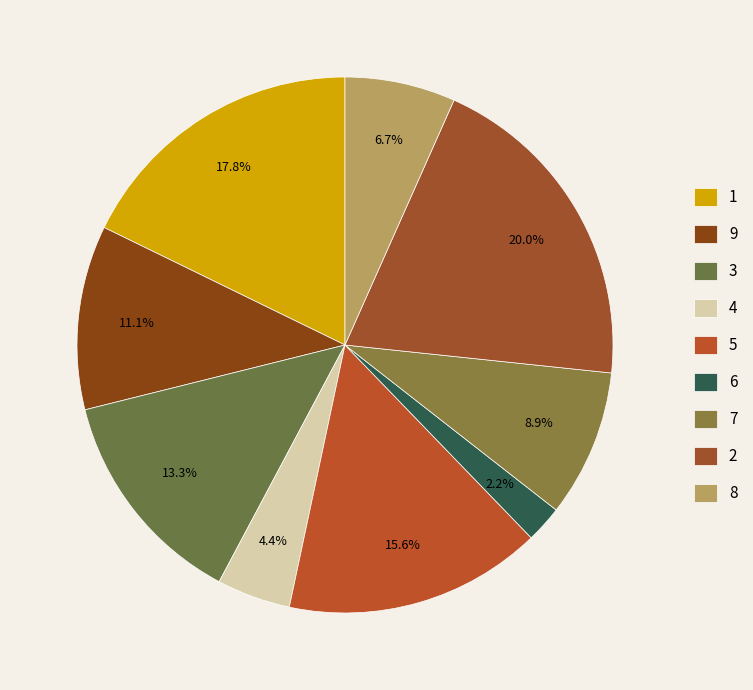

Does 2 represent more than half of the total?

No